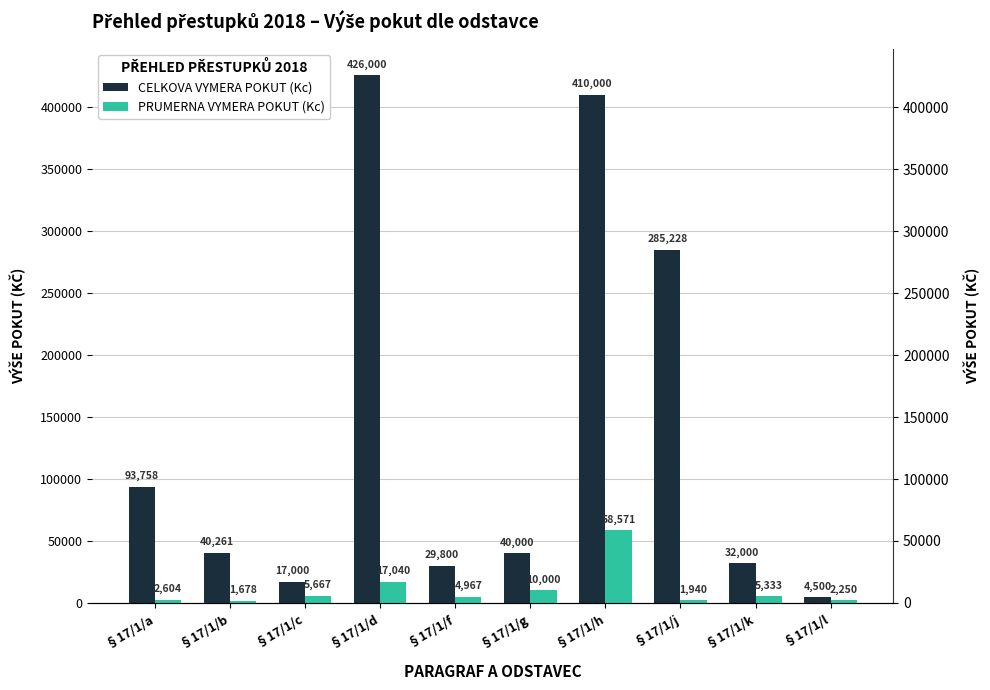

Which series has the widest spread of values?

CELKOVA VYMERA POKUT (Kc)